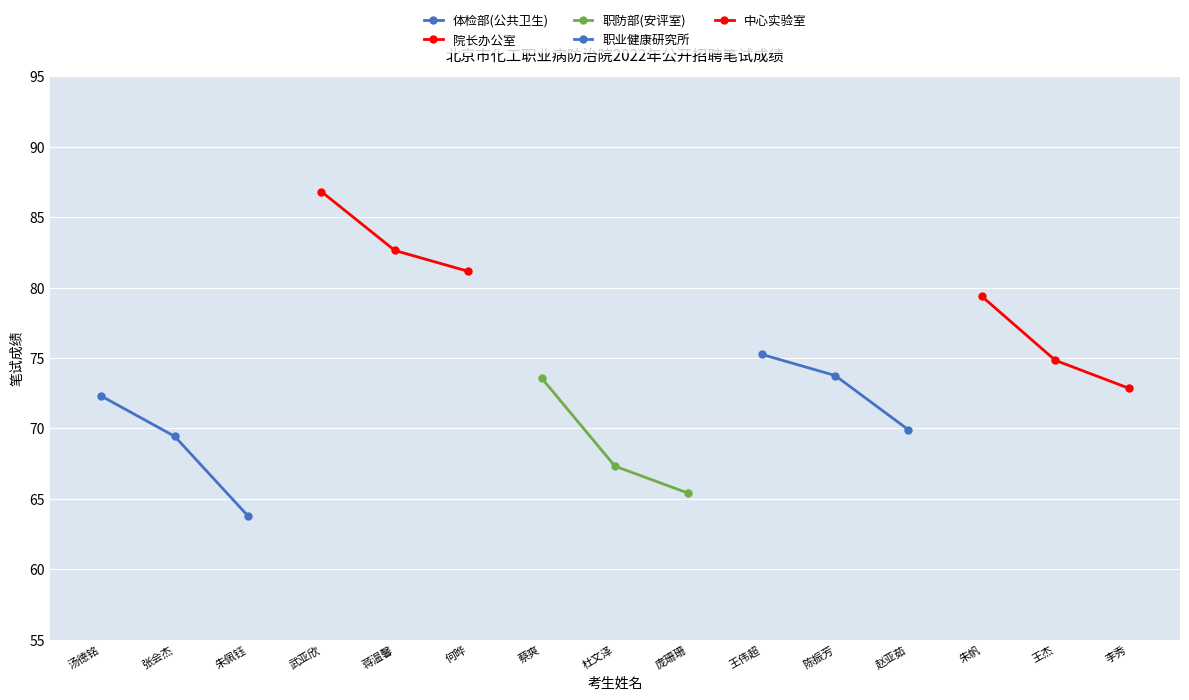

What is the label of the 1st point from the left?

汤德铭